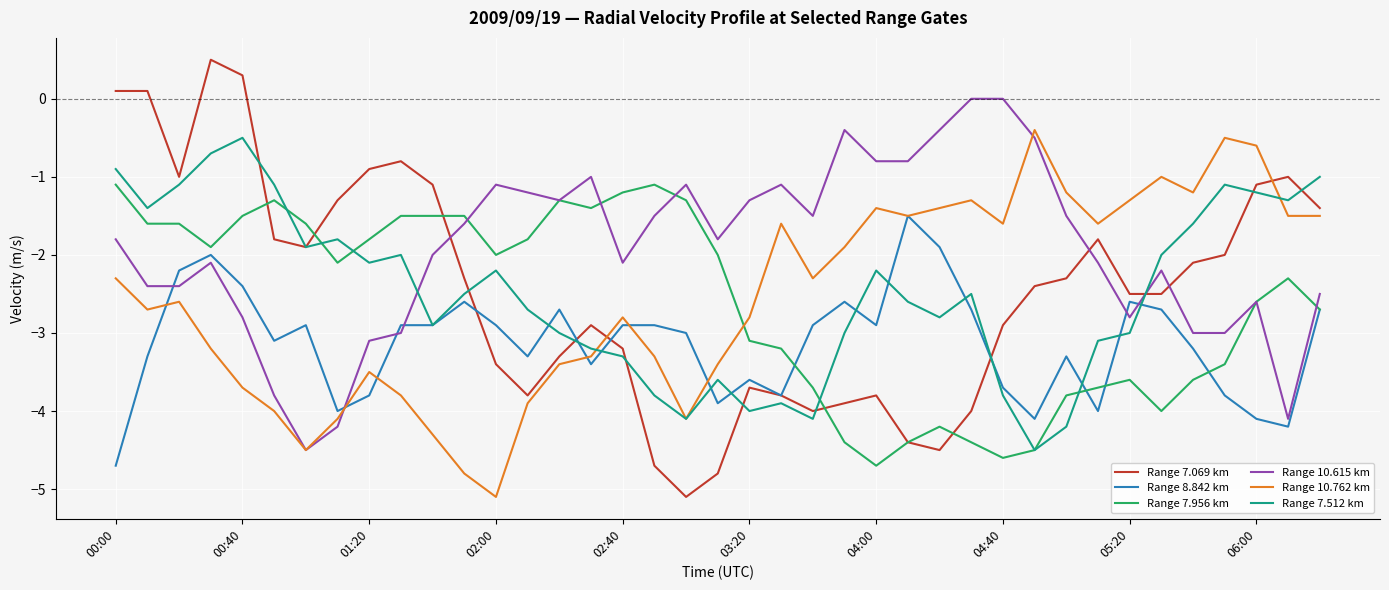

Which series has the largest range (max minus min)?

Range 7.069 km